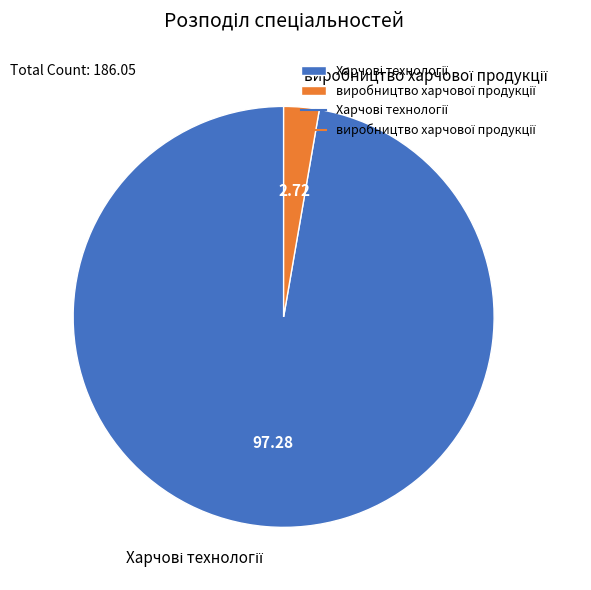

Does any single category account for the majority?

Yes